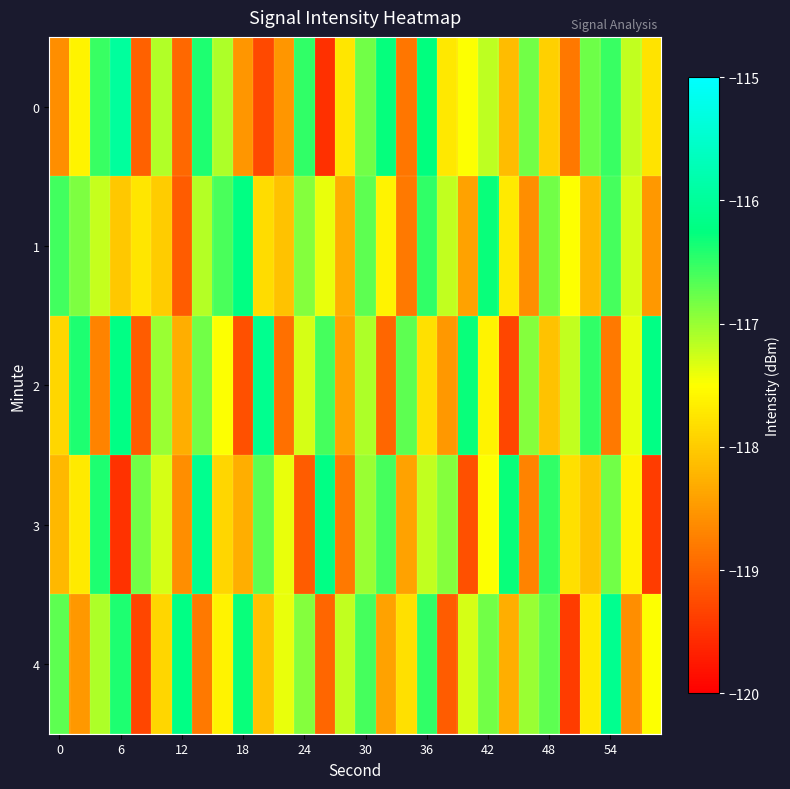

Reading left to right, transcribe all the data shown in this chart.

0: -118.6	-117.6	-116.5	-116.0	-119.0	-117.1	-119.0	-116.4	-117.1	-118.5	-119.3	-118.5	-116.5	-119.5	-117.7	-116.8	-116.3	-118.8	-116.3	-117.7	-117.5	-117.2	-118.2	-116.8	-118.0	-118.8	-116.8	-116.5	-117.2	-117.8
1: -116.6	-116.9	-117.2	-118.0	-117.7	-118.0	-119.1	-117.1	-116.6	-116.2	-117.8	-118.1	-116.9	-117.4	-118.3	-116.7	-117.6	-118.8	-116.5	-117.2	-118.4	-116.3	-117.7	-118.6	-116.8	-117.5	-118.2	-116.6	-117.3	-118.5
2: -117.9	-116.4	-118.7	-116.2	-119.1	-117.0	-118.3	-116.8	-117.5	-119.2	-116.1	-118.9	-117.3	-116.6	-118.4	-117.1	-119.0	-116.7	-117.8	-118.5	-116.3	-117.6	-119.3	-116.9	-118.1	-117.2	-116.5	-118.8	-117.4	-116.2
3: -118.2	-117.7	-116.4	-119.5	-116.8	-117.3	-118.6	-116.1	-117.9	-118.3	-116.7	-117.4	-119.1	-116.2	-118.8	-117.0	-116.6	-118.4	-117.2	-116.9	-119.2	-117.5	-116.3	-118.7	-116.5	-117.8	-118.1	-116.8	-117.6	-119.4
4: -116.7	-118.5	-117.1	-116.4	-119.3	-117.9	-116.2	-118.8	-117.6	-116.3	-118.1	-117.4	-116.9	-119.0	-117.2	-116.6	-118.4	-117.8	-116.5	-119.1	-117.3	-116.8	-118.3	-117.0	-116.7	-119.4	-117.7	-116.1	-118.6	-117.5